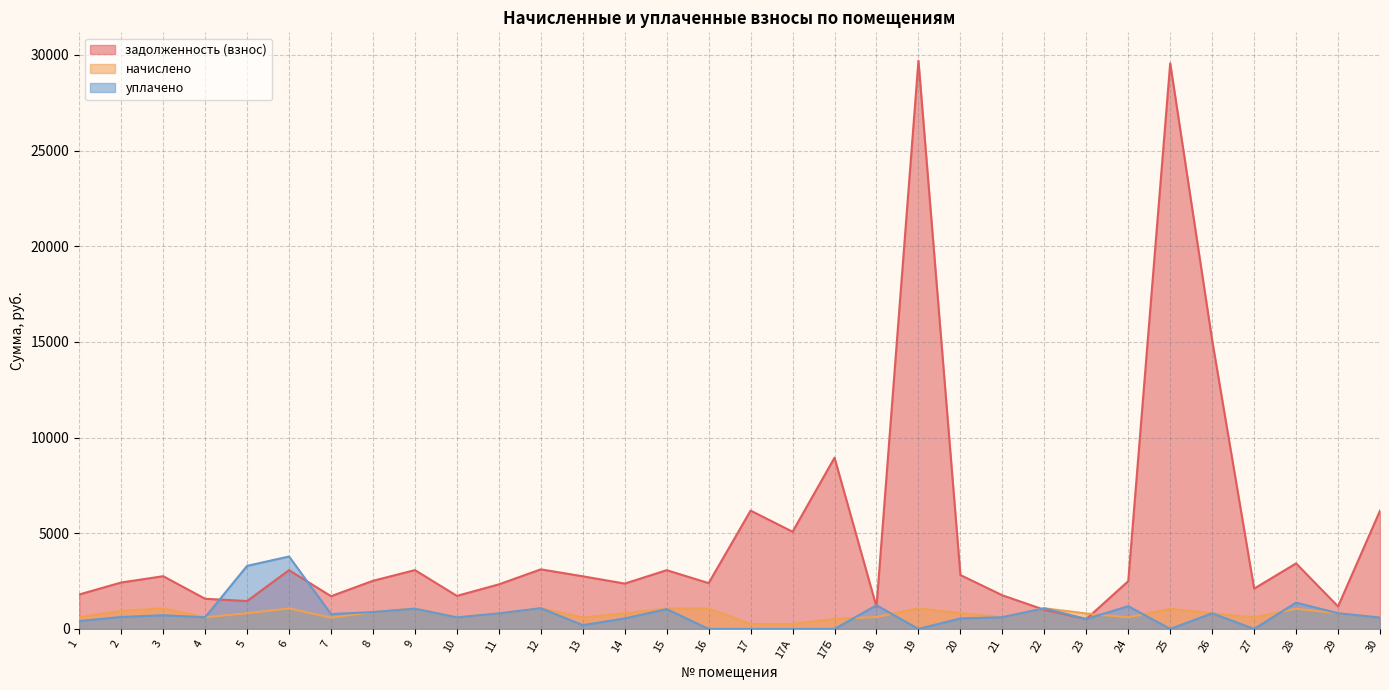

At which category is the sum across all series the highest?

19